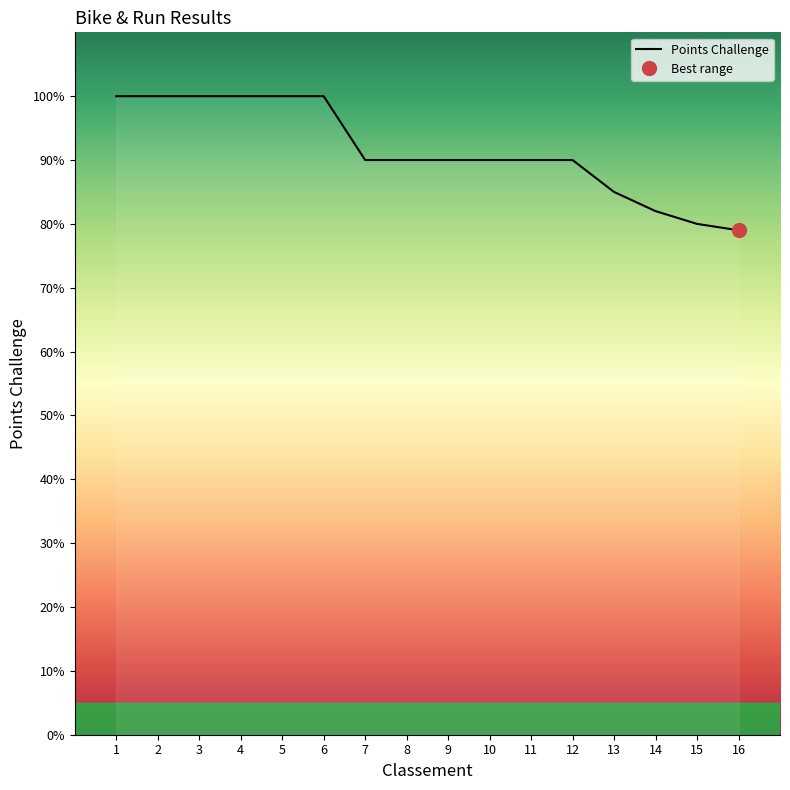

What is the difference between the maximum and minimum values?

21